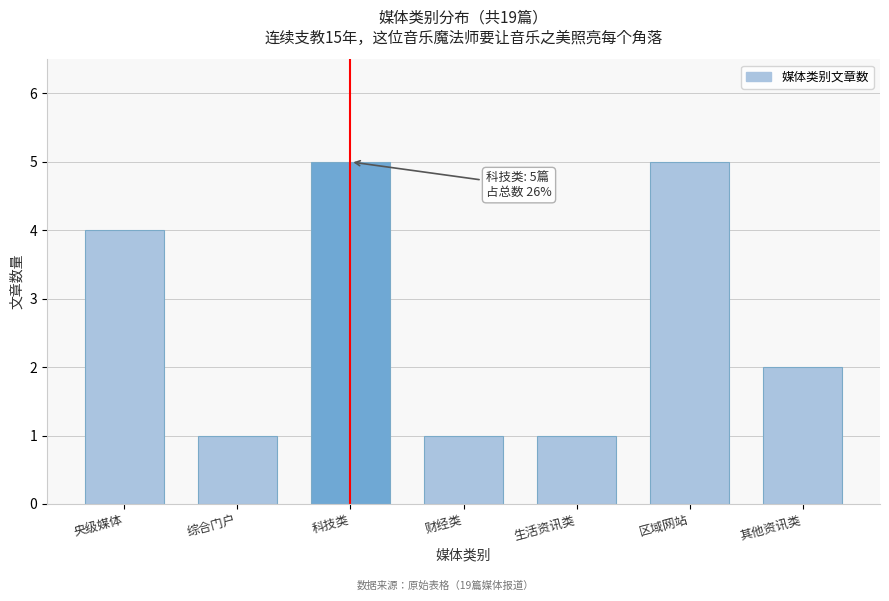

Reading right to left, extract all data points from this chart.

2	5	1	1	5	1	4